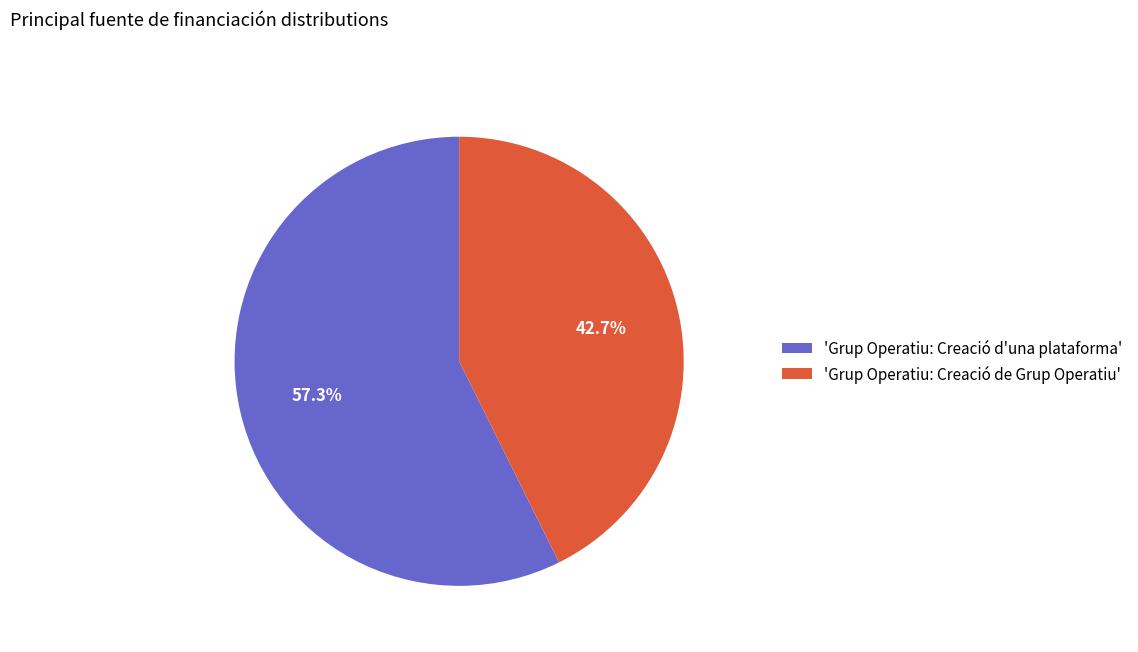

What percentage is NOT represented by 'Grup Operatiu: Creació d'una plataforma'?

42.7%